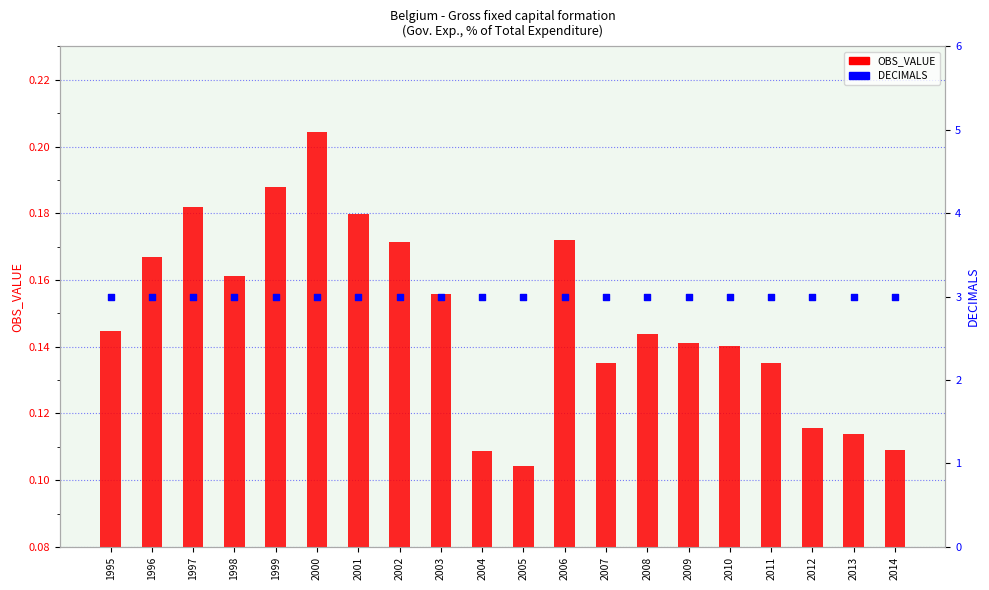

Which series contains the highest Y value?

DECIMALS